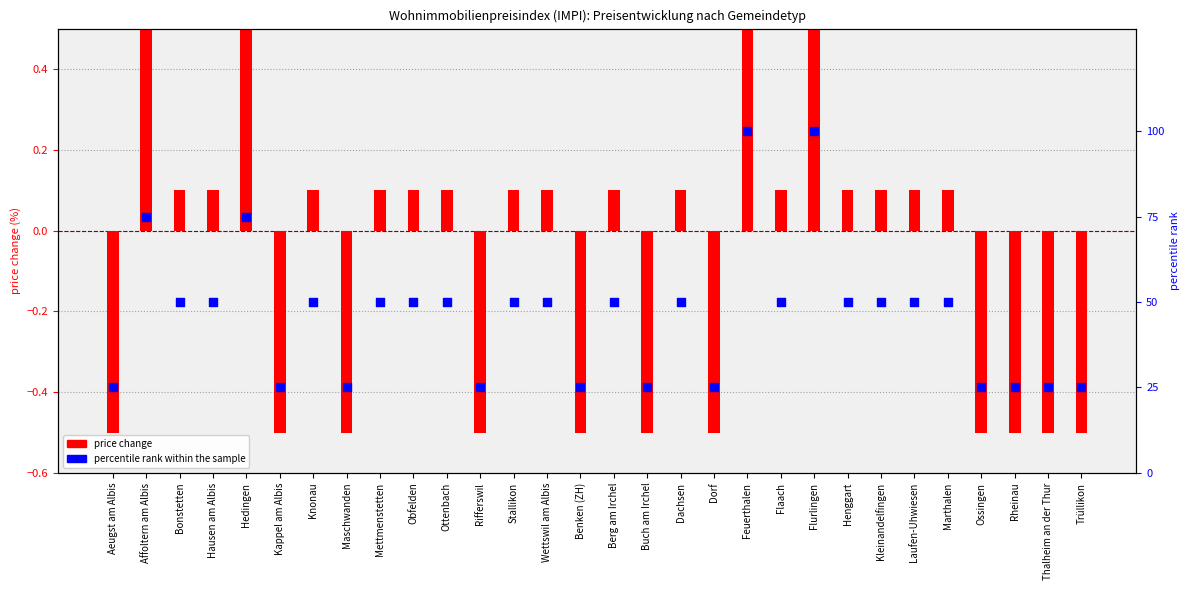

Is the value of percentile rank within the sample at Feuerthalen greater than the value of price change at Ossingen?

Yes